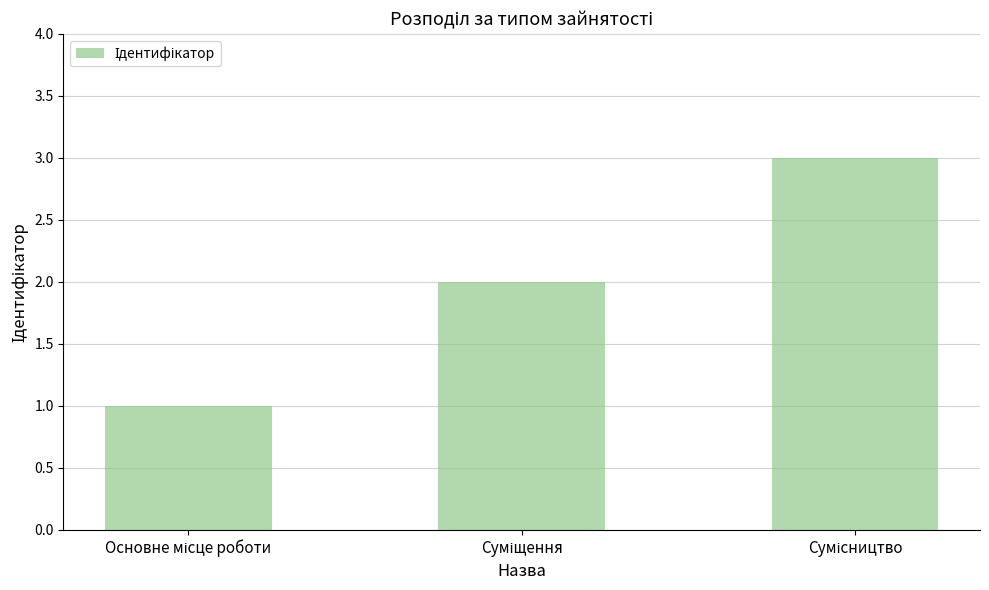

What is the sum of all values?

6